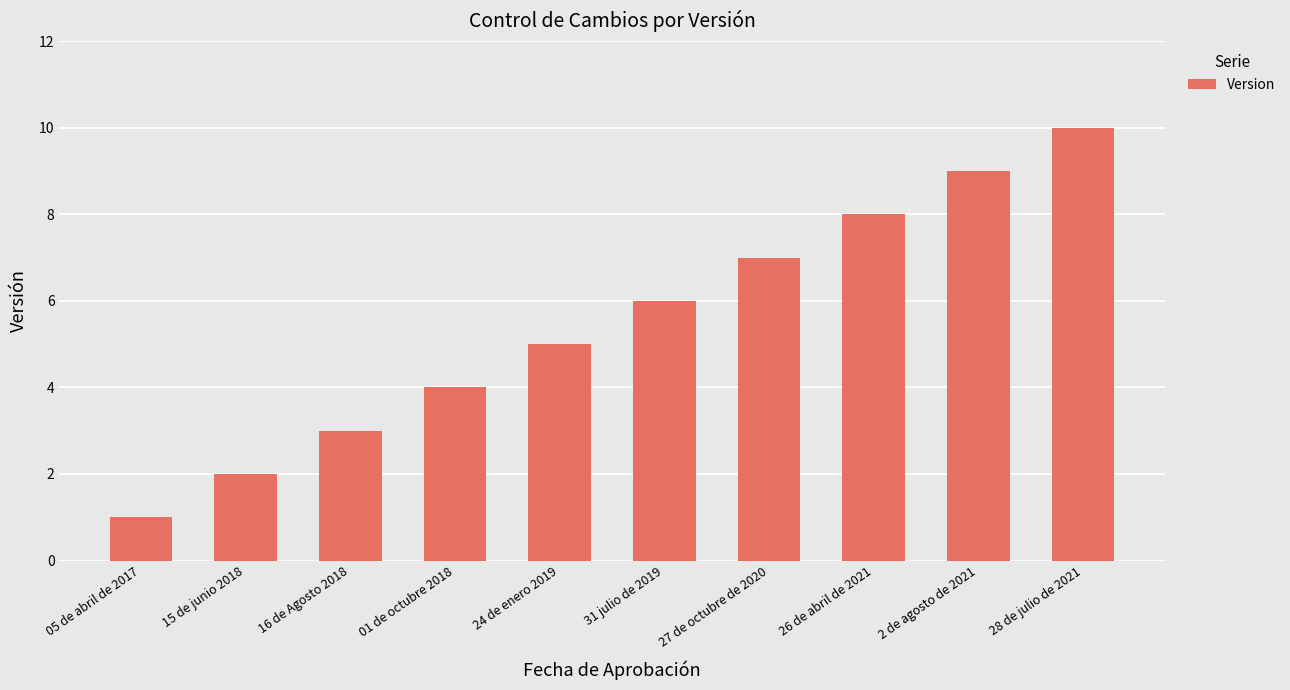

How many series are shown in this chart?

1